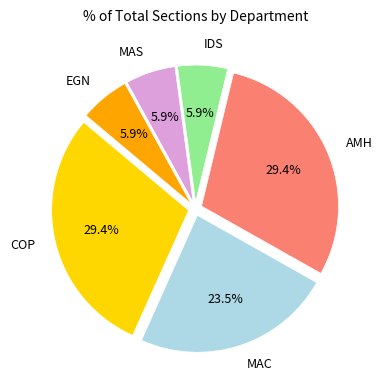

How many slices are in this pie chart?

6